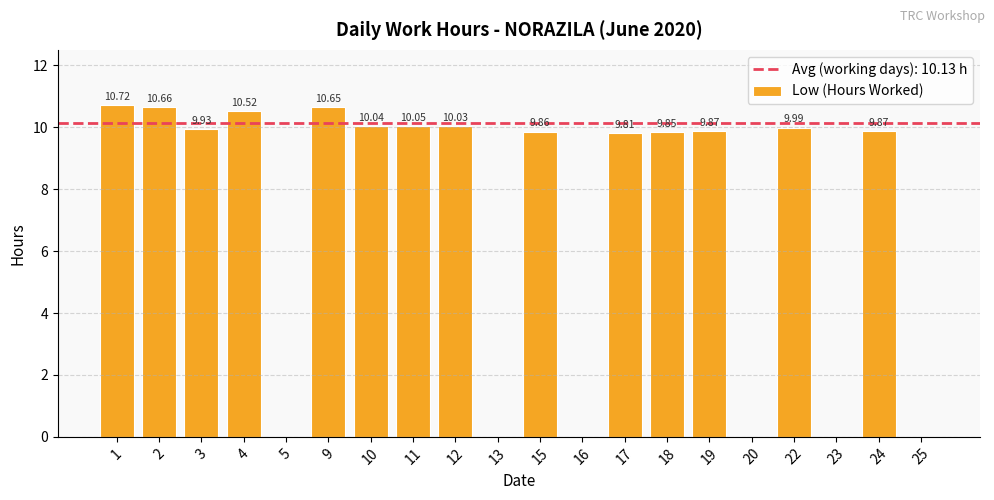

Approximately how many times larger is the value at 24 compared to 11?

1.0